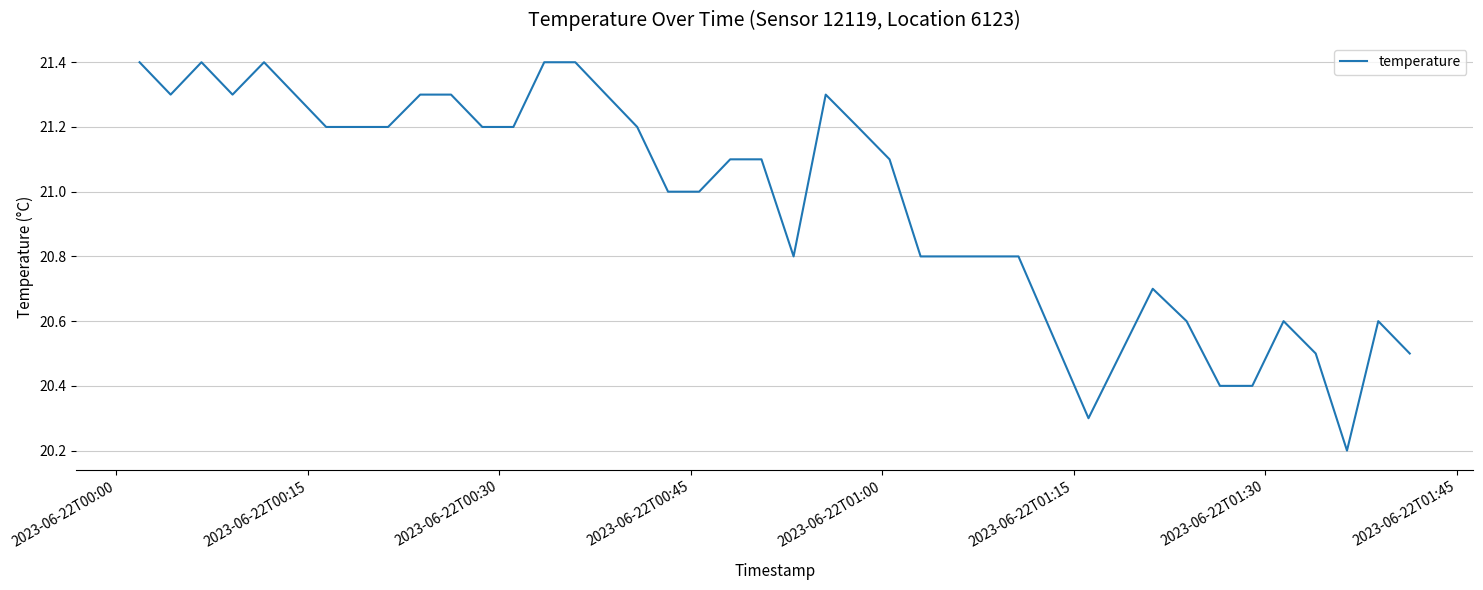

What is the average value?

21.0